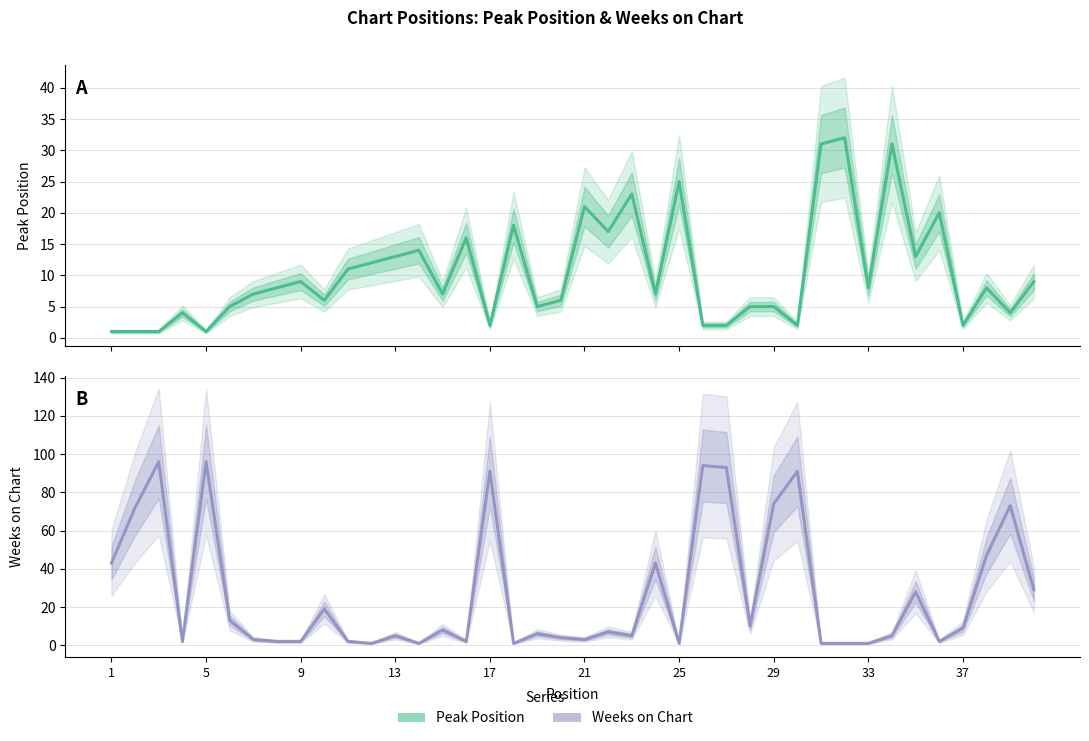

What are all the series names shown in the legend?

Peak Position, Weeks on Chart